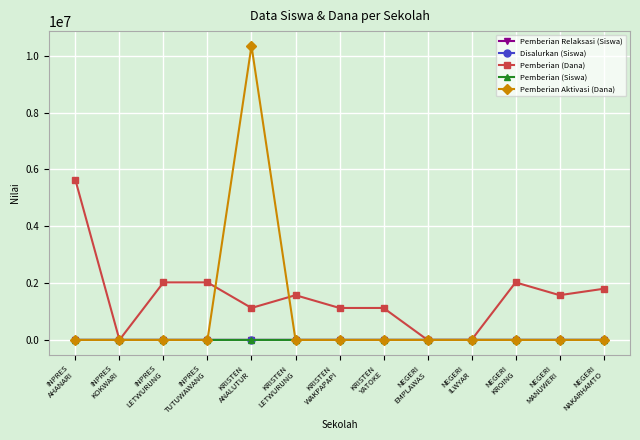

In Disalurkan (Siswa), how many points are higher than both neighbors (excluding endpoints)?

3